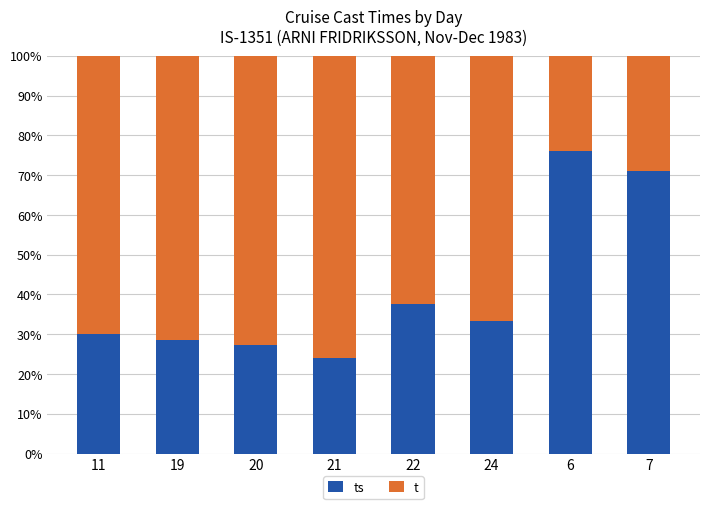

What is the total value across all series at 24?

100.0